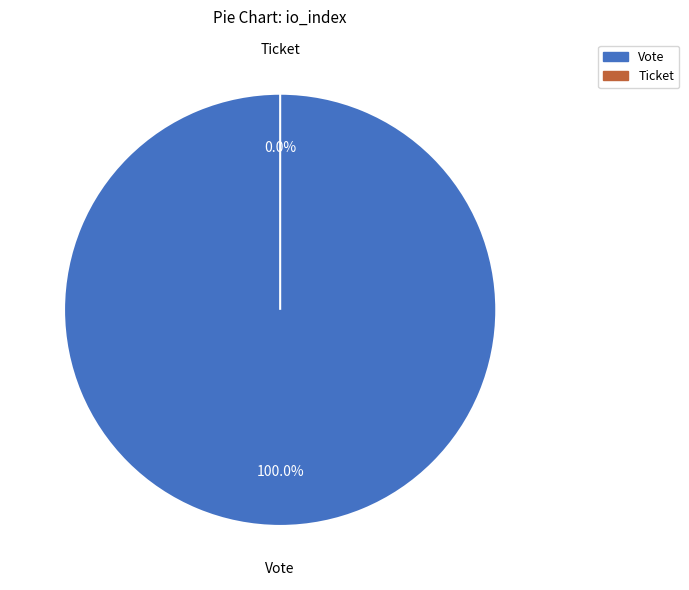

How many segments does this pie chart have?

2